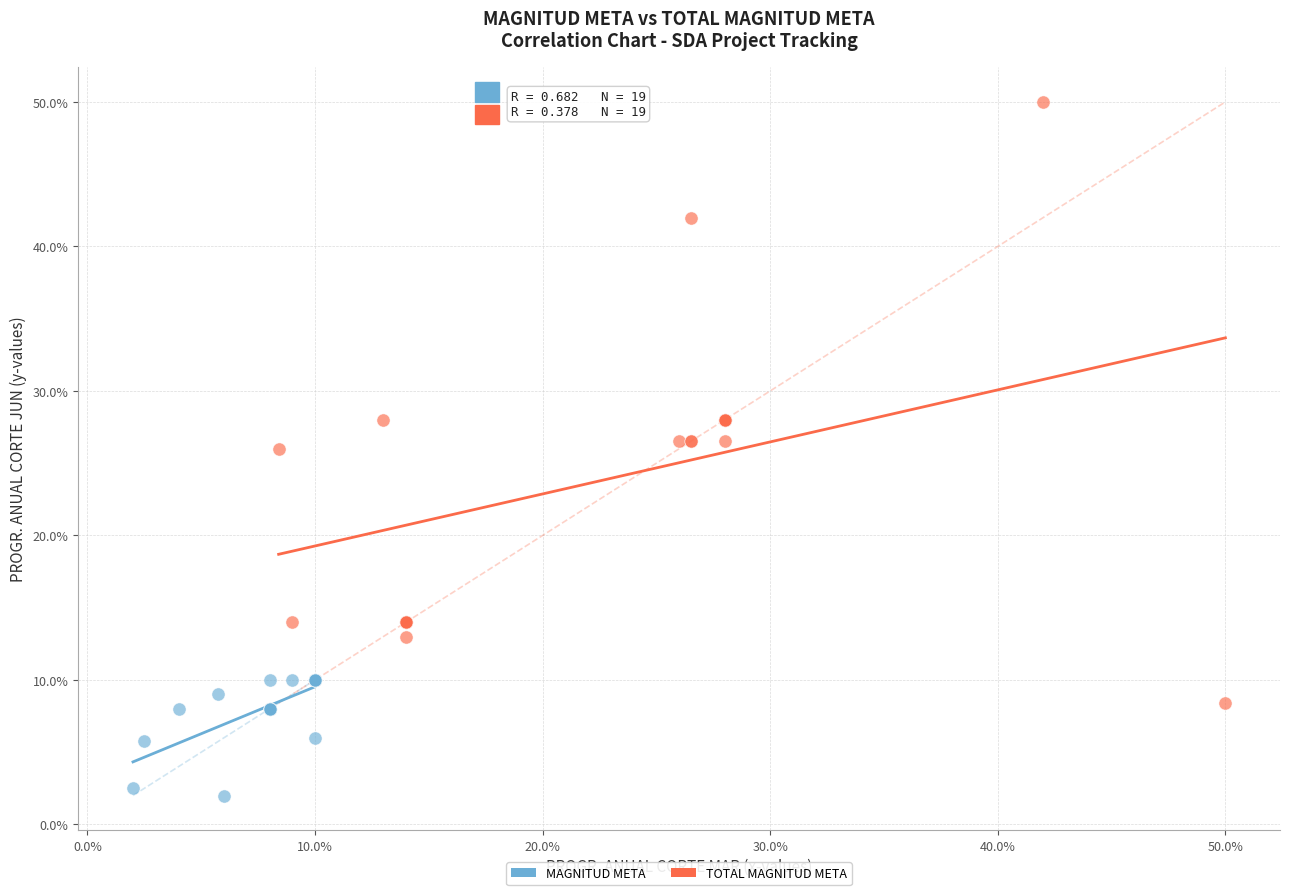

Which series has the widest spread of Y values?

TOTAL MAGNITUD META